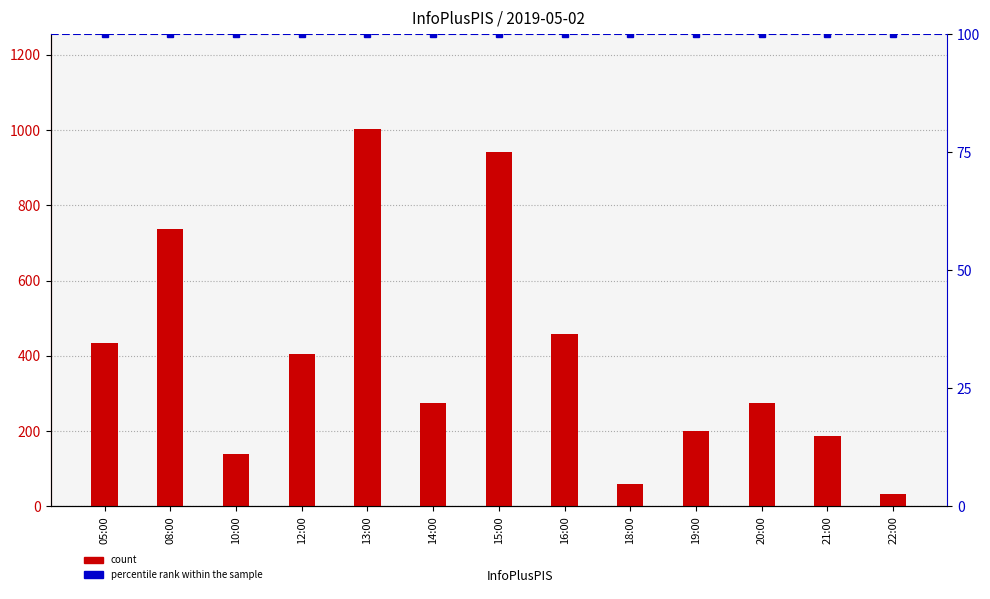

What position from the left is 21:00?

12